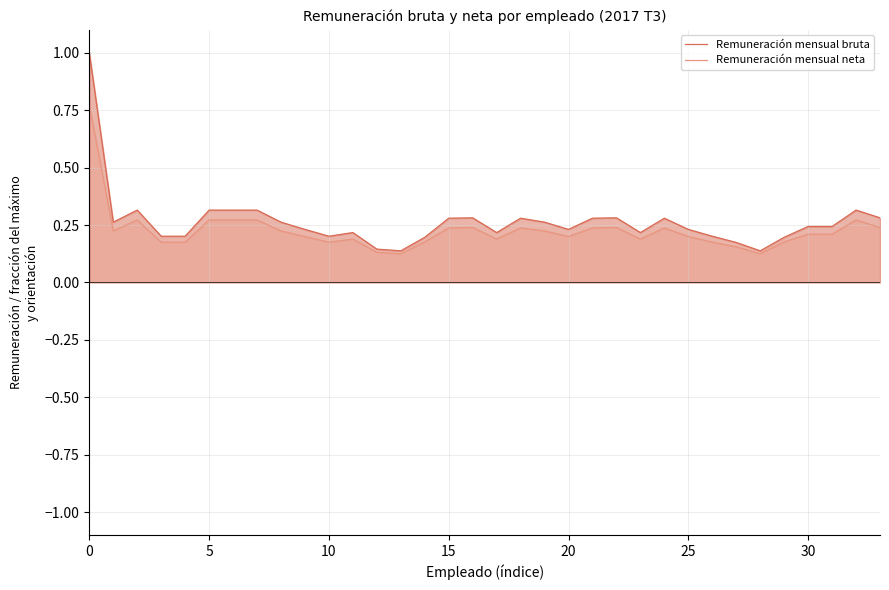

Between 0 and 5, which series saw the biggest shift?

Remuneración mensual bruta